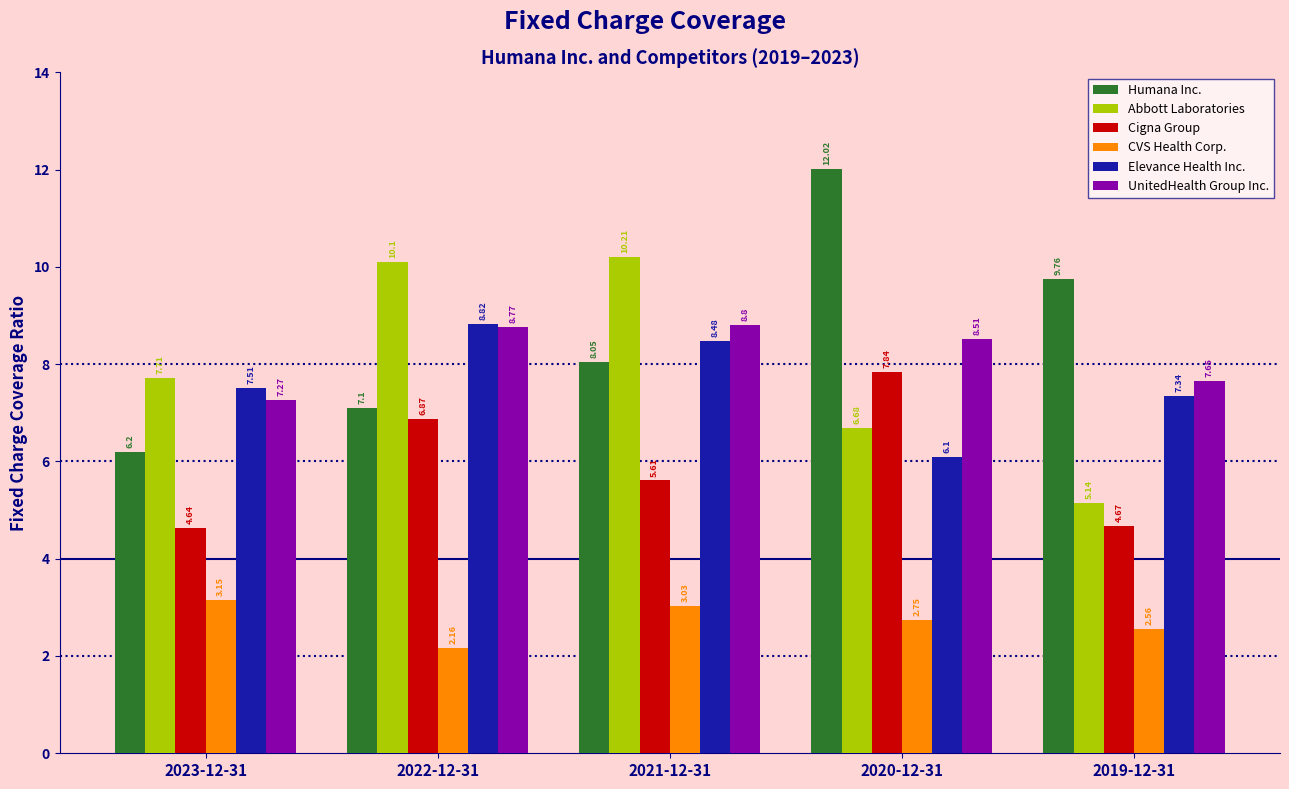

At 2022-12-31, list the series in order from smallest to largest.

CVS Health Corp., Cigna Group, Humana Inc., UnitedHealth Group Inc., Elevance Health Inc., Abbott Laboratories